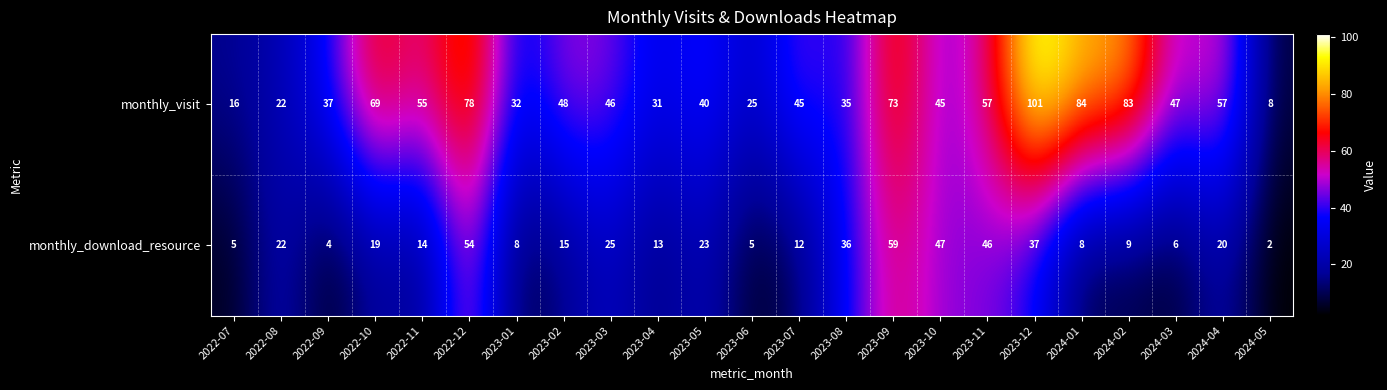

Is it true that monthly_visit equals 47 at 2024-03?

True